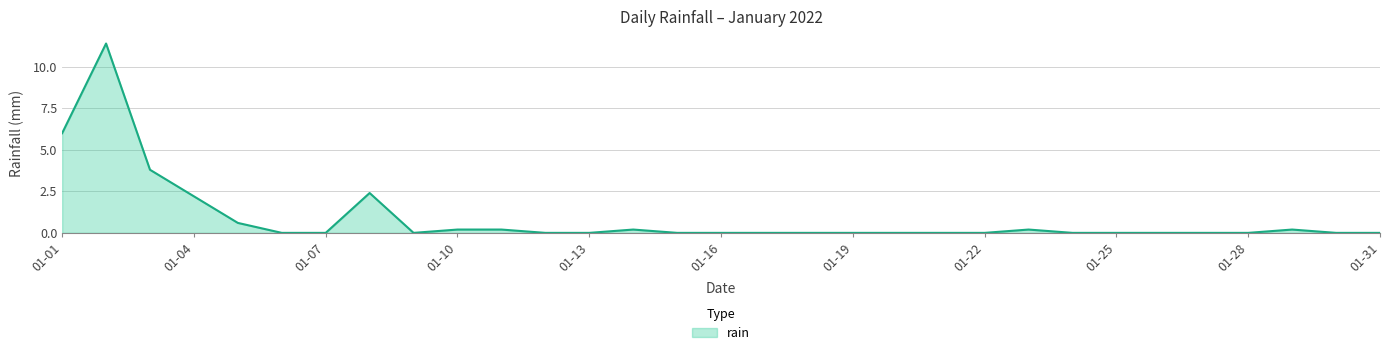

What is the maximum value shown in the chart?

11.4